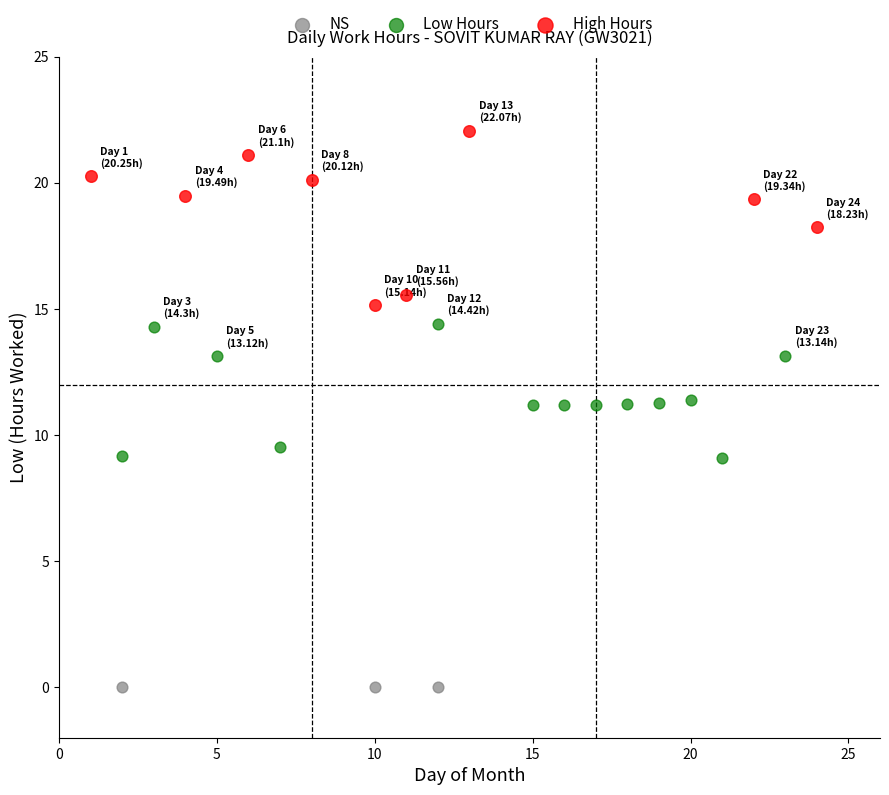

Which series contains the lowest Y value?

NS